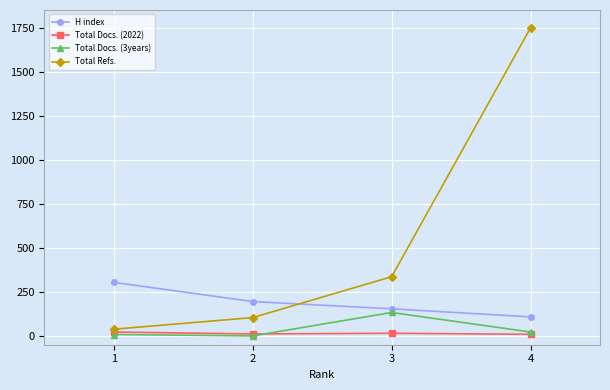

Which label corresponds to the largest value in the chart?

4